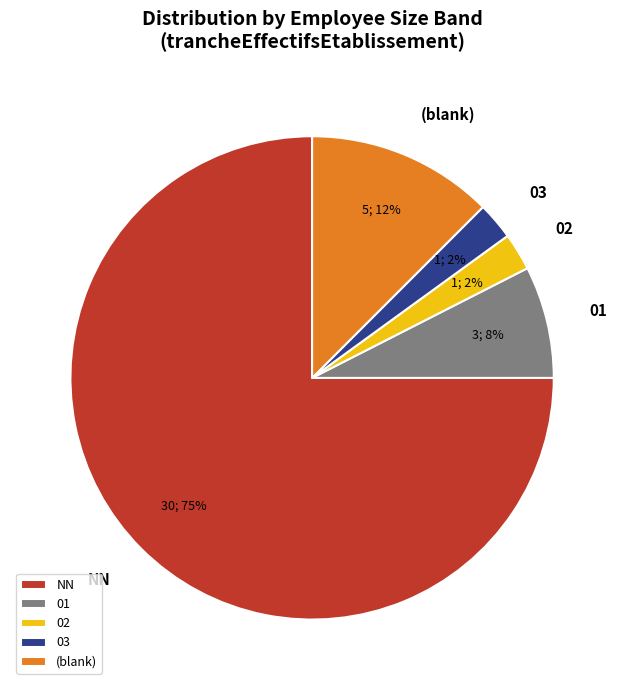

Which category accounts for the majority?

NN